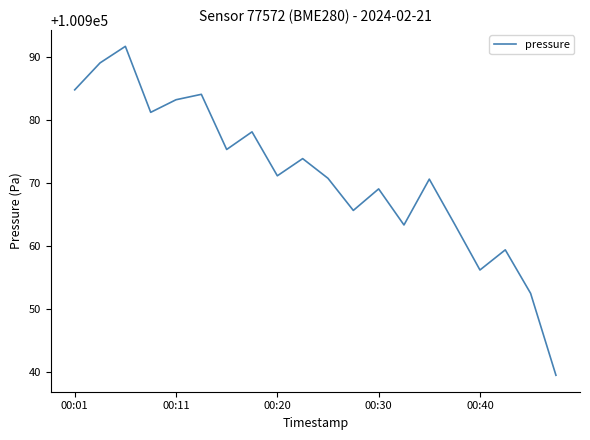

What is the minimum value shown in the chart?

100939.4